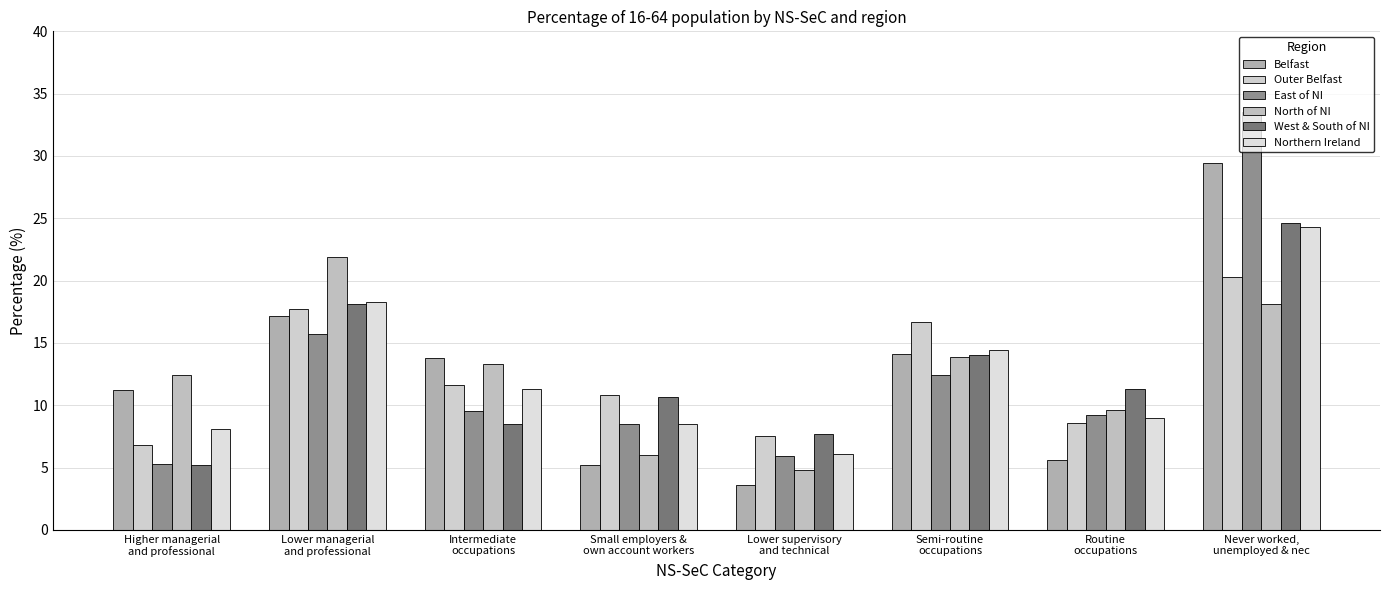

At Higher managerial
and professional, list the series in order from smallest to largest.

West & South of NI, East of NI, Outer Belfast, Northern Ireland, Belfast, North of NI